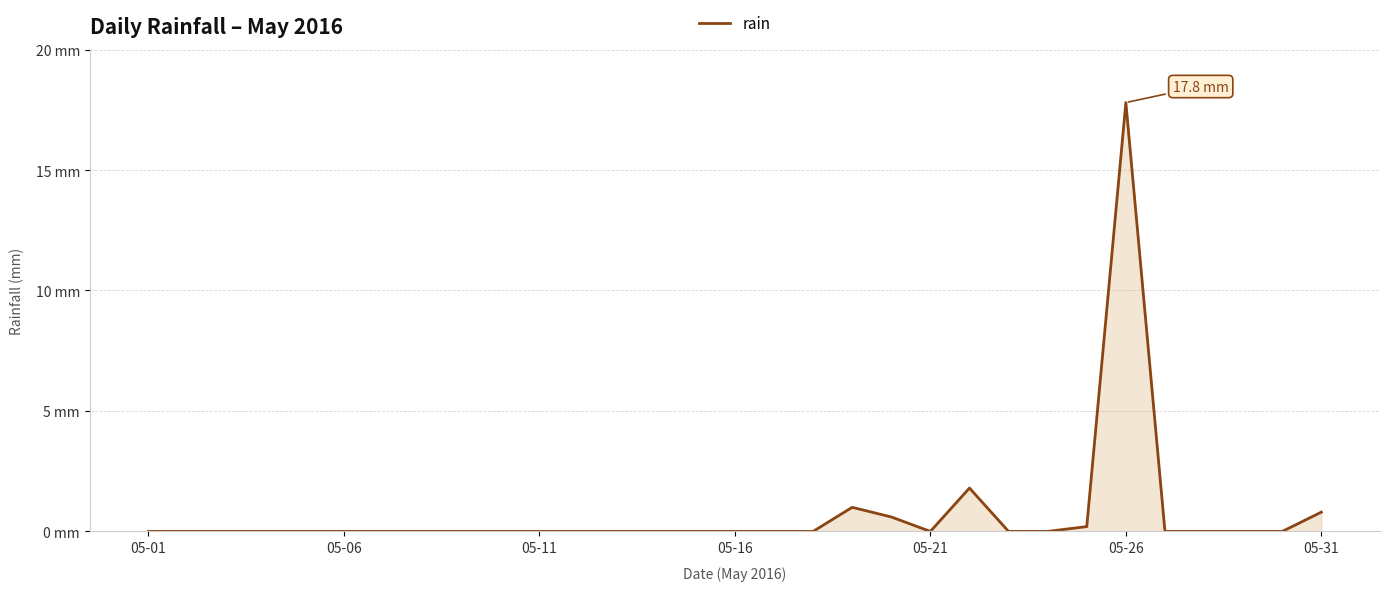

Which category has the highest value across all series?

05-26